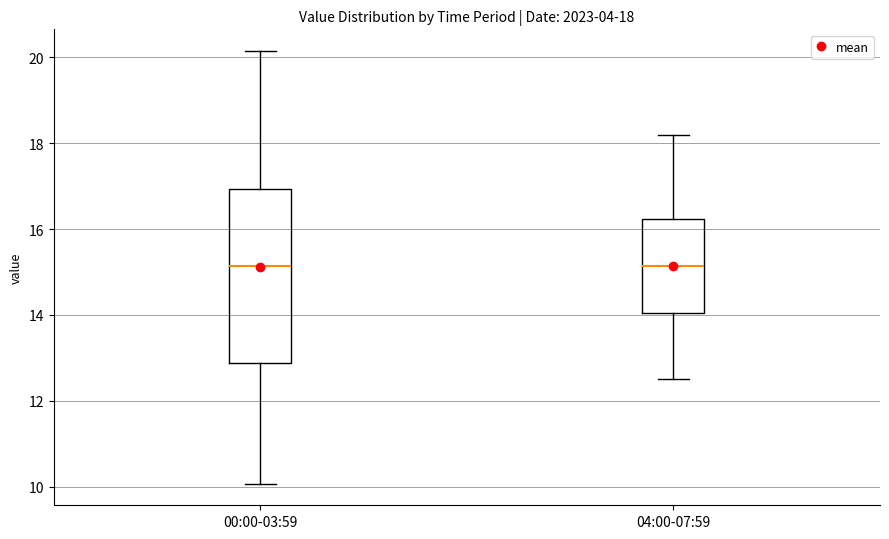

Which box is the tallest, from its lower edge to its upper edge?

00:00-03:59